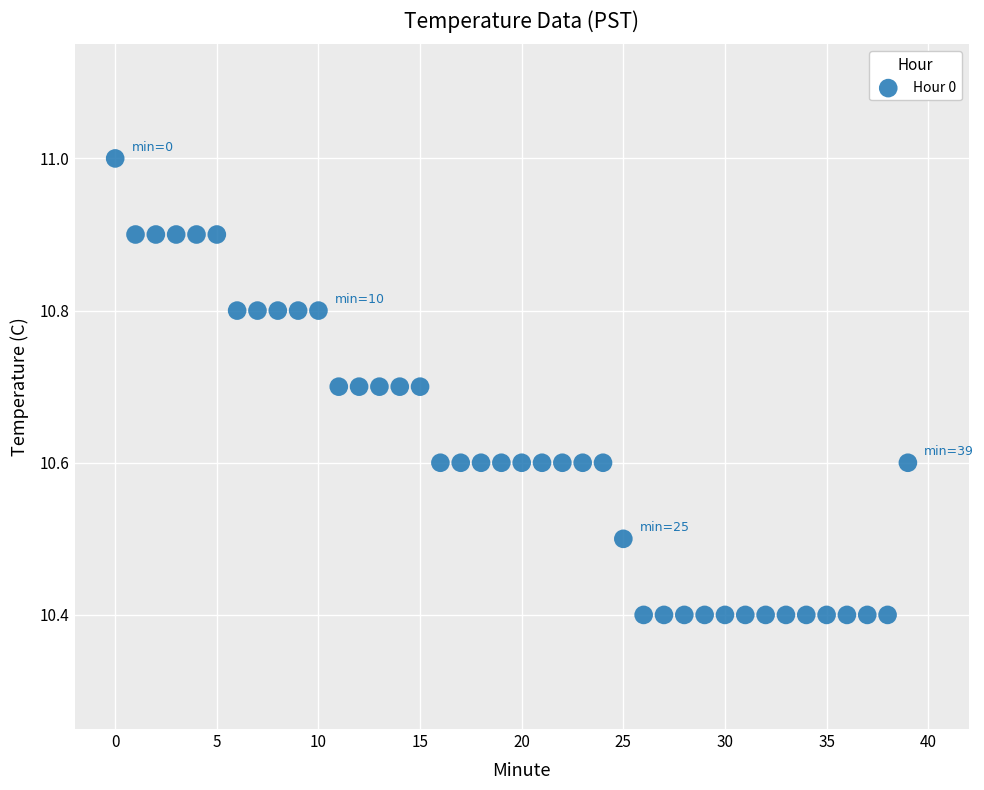

What is the range of Y values (max minus min)?

0.6